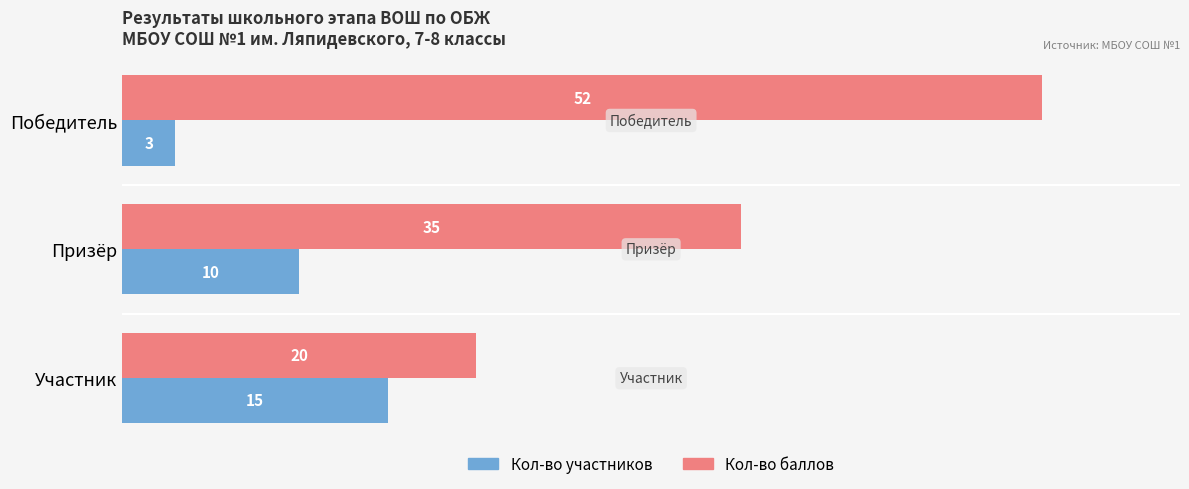

At which label is Кол-во участников closest to 9?

Призёр